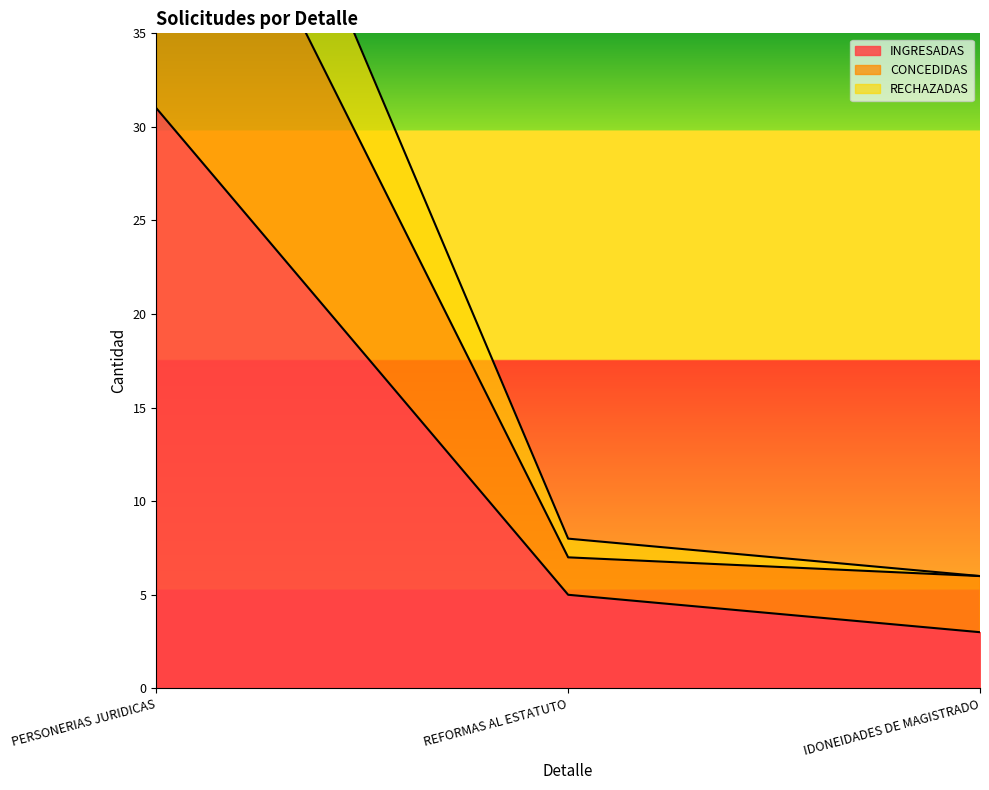

List the labels in order of RECHAZADAS value, smallest first.

IDONEIDADES DE MAGISTRADO, REFORMAS AL ESTATUTO, PERSONERIAS JURIDICAS